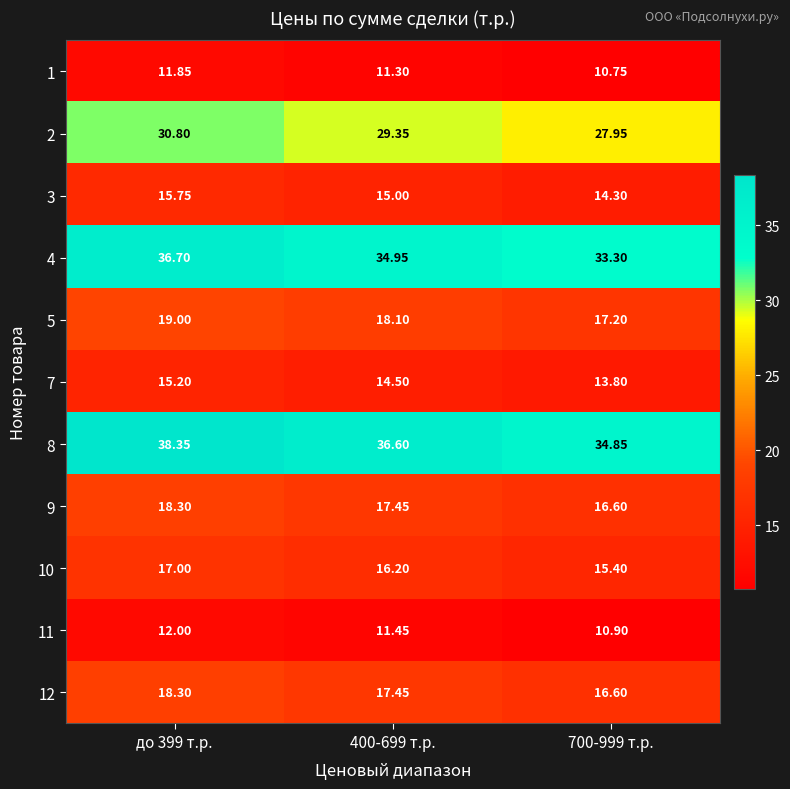

Count the number of categories in the chart.

3